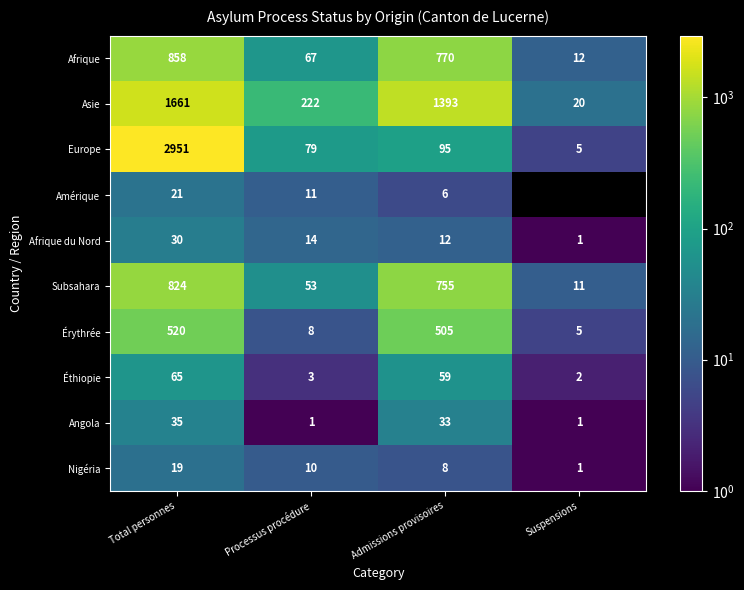

What is the sum of all Nigéria values?

38